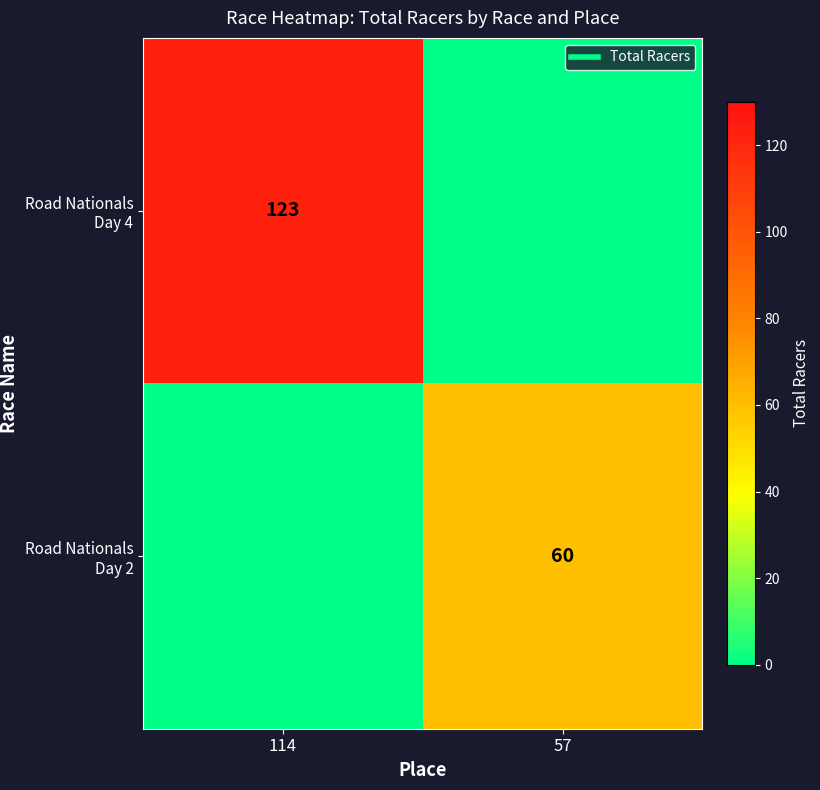

At which label does Road Nationals Day 4 reach its peak?

114